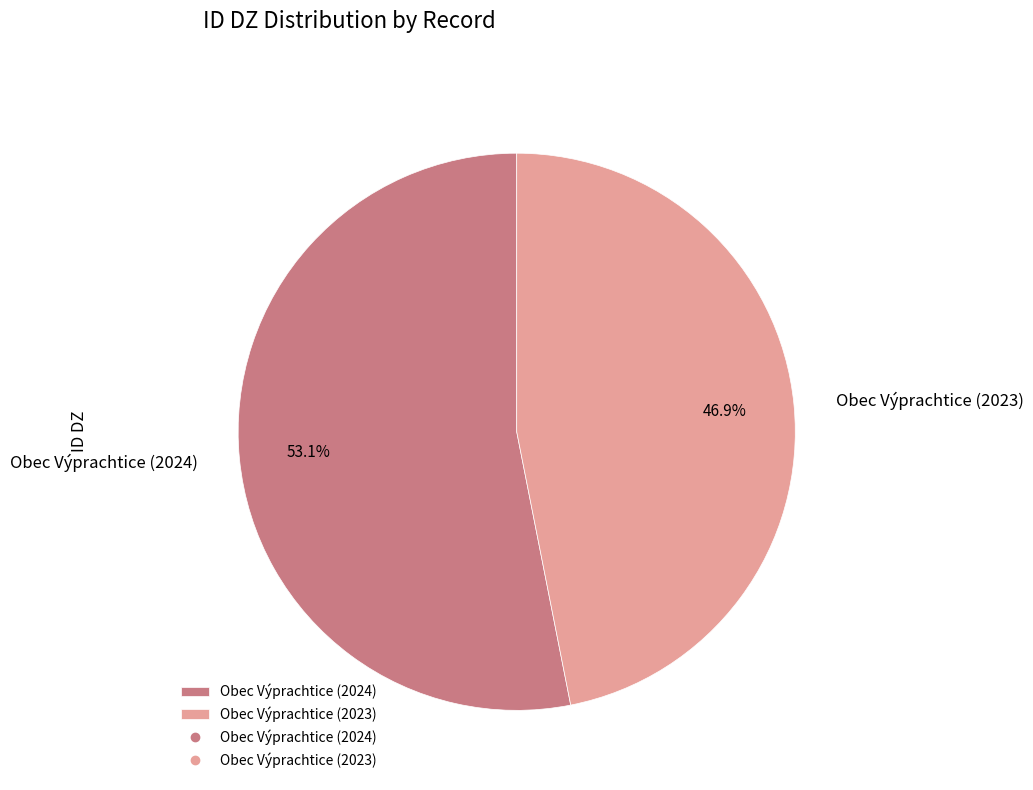

Which has a higher value, Obec Výprachtice (2024) or Obec Výprachtice (2023)?

Obec Výprachtice (2024)